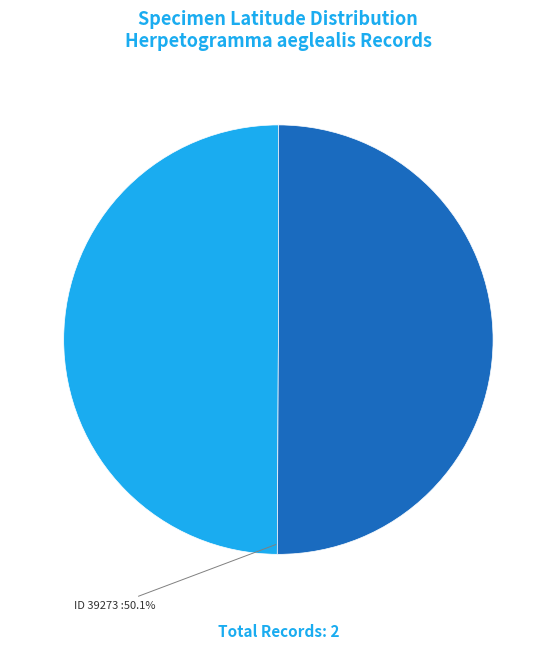

Combined, do ID 39273 and ID 29747 account for over 50%?

Yes